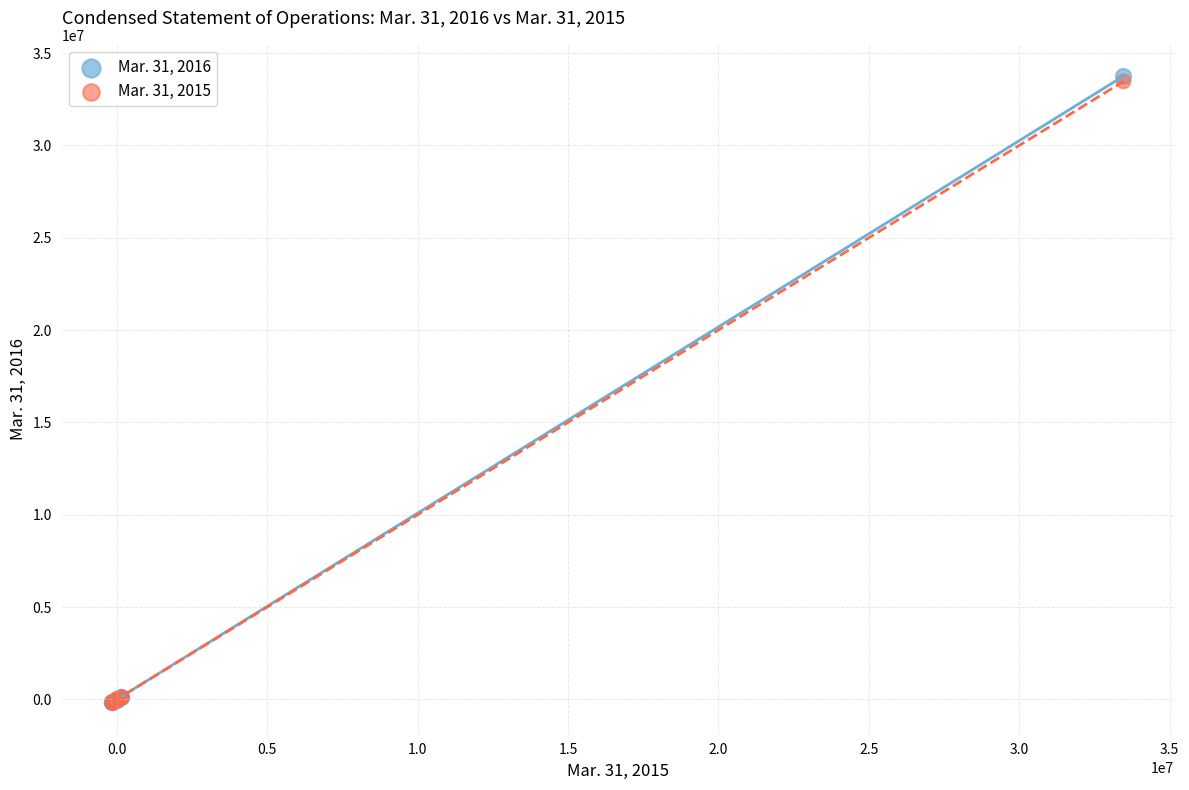

What are all the series names shown in the legend?

Mar. 31, 2016, Mar. 31, 2015